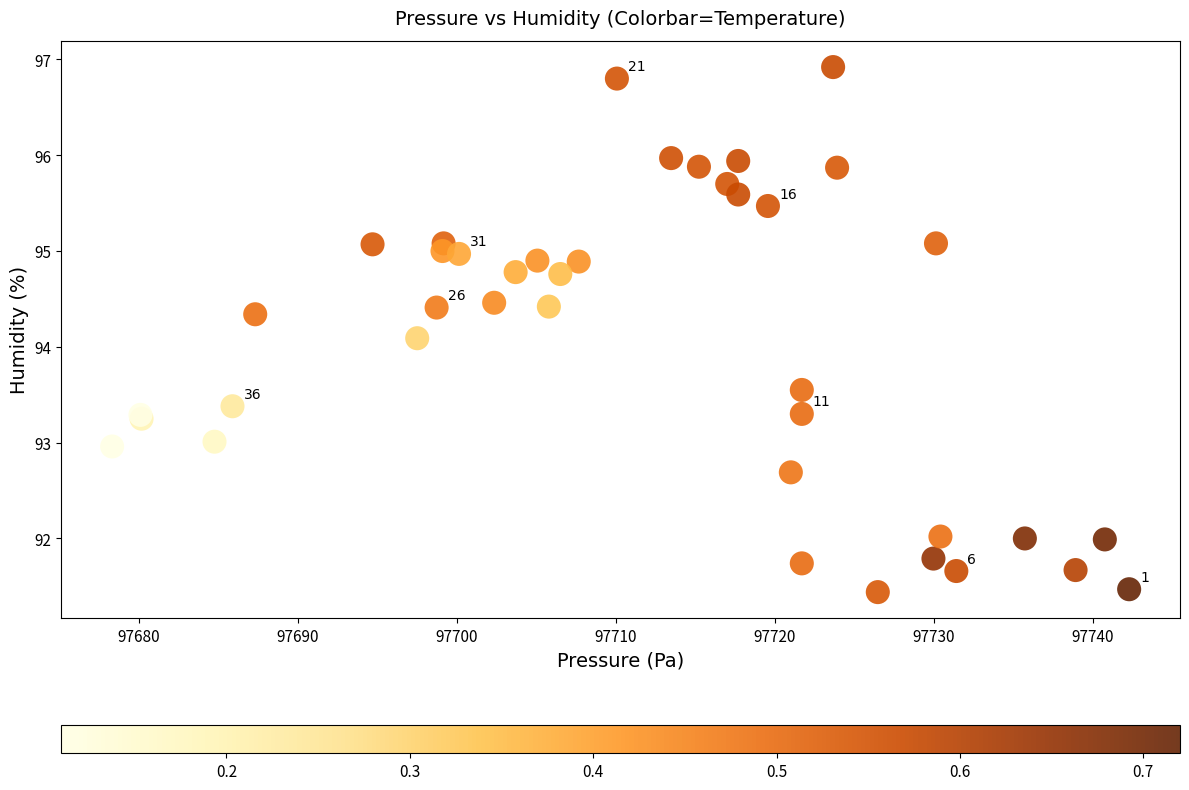

What Y value in the scatter plot is closest to 94?

94.1